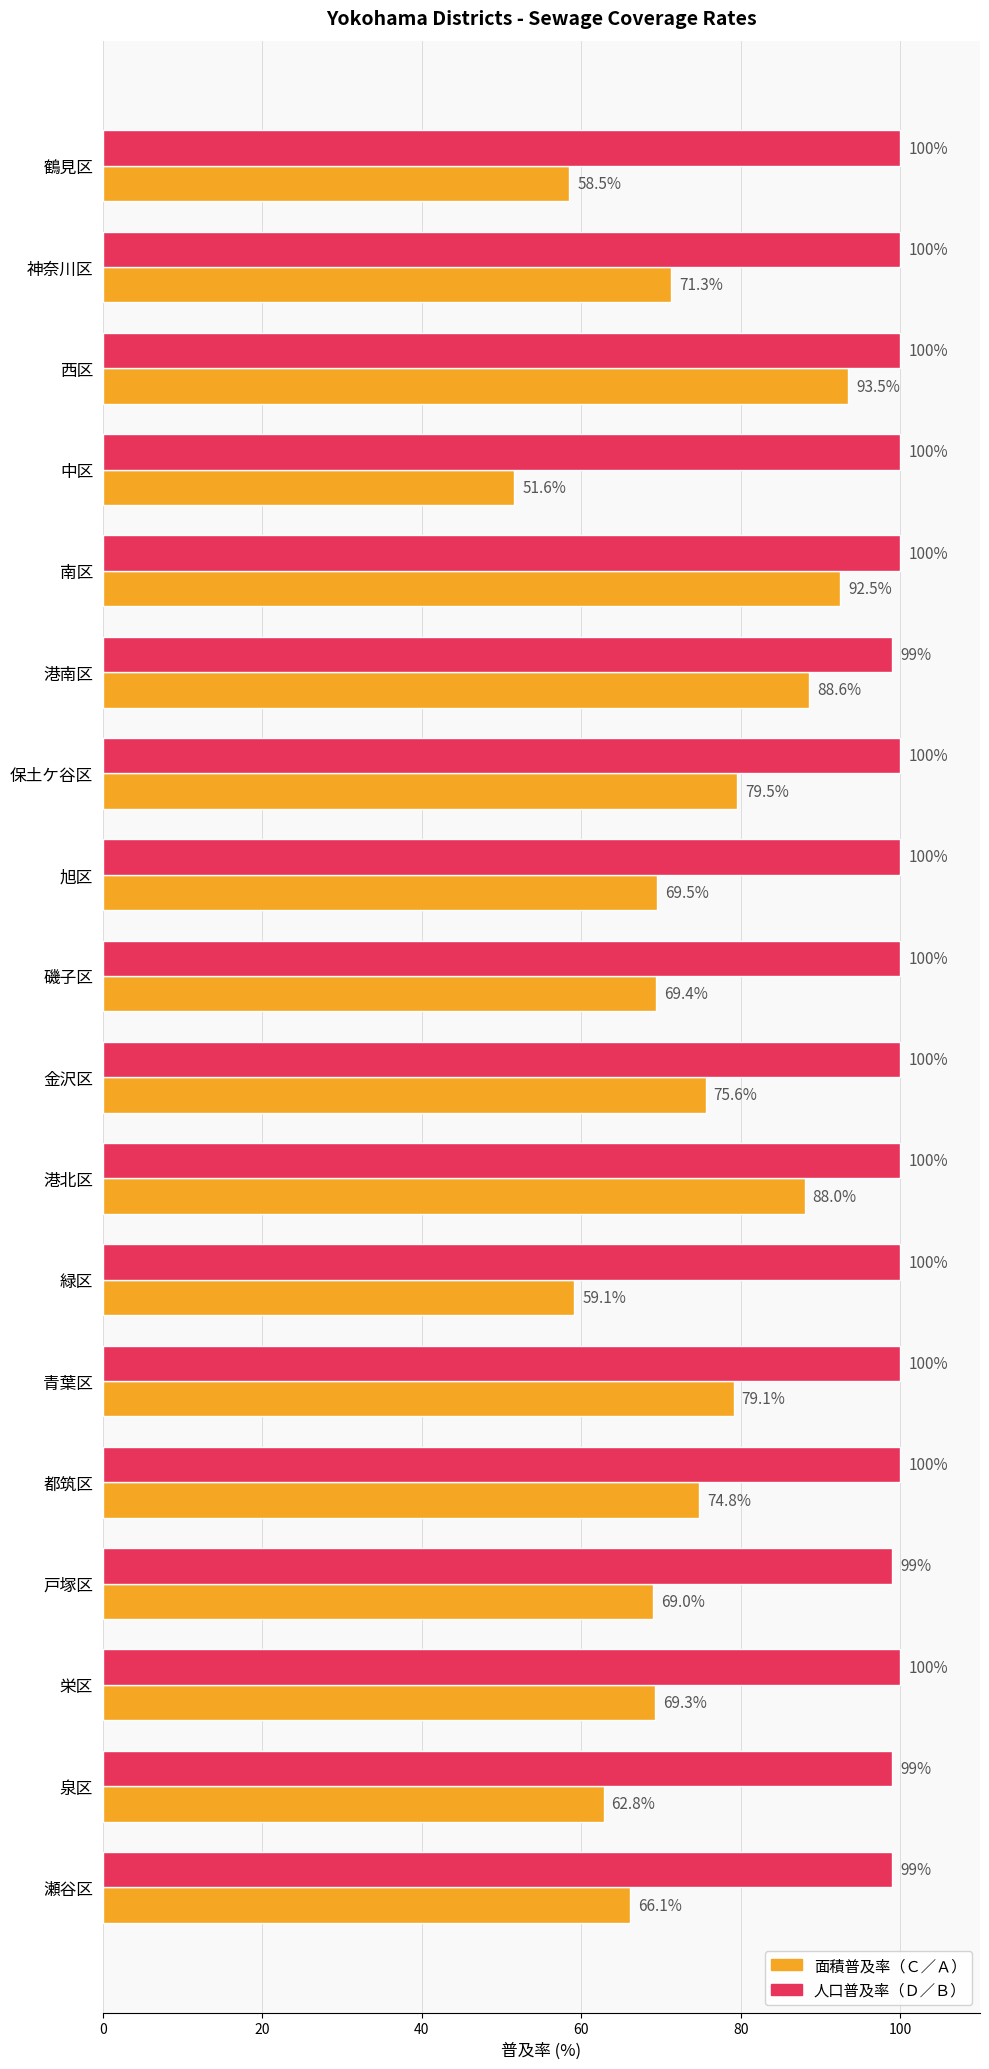

Rank the series by their maximum value, from highest to lowest.

人口普及率（Ｄ／Ｂ）, 面積普及率（Ｃ／Ａ）